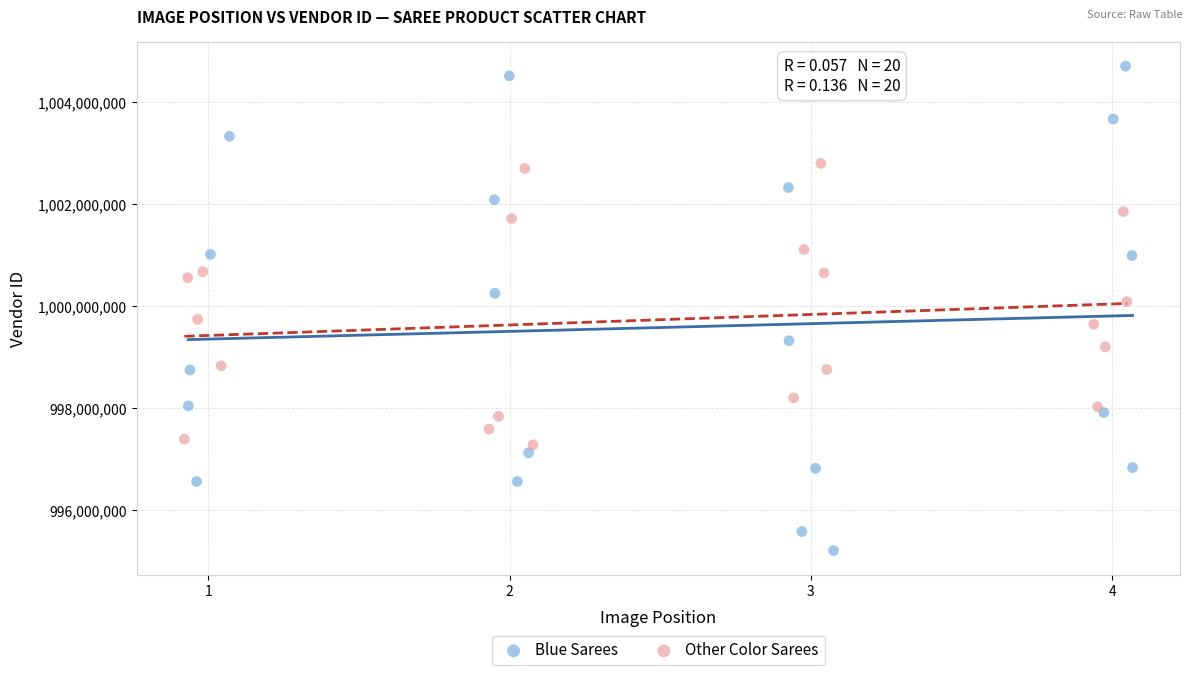

Which series contains the highest Y value?

Blue Sarees